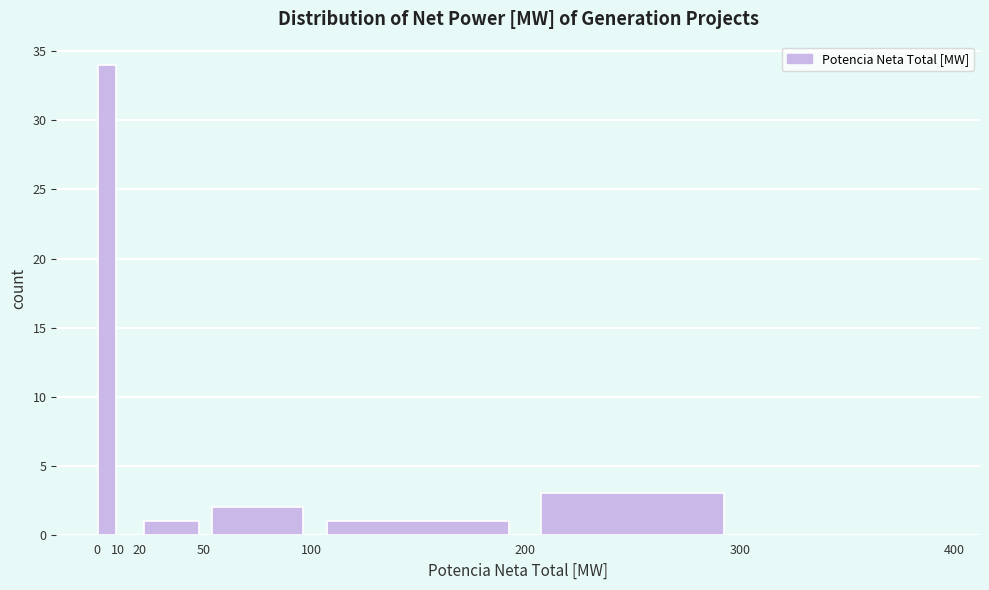

Over which range of the x-axis is the bar tallest?

0 to 10